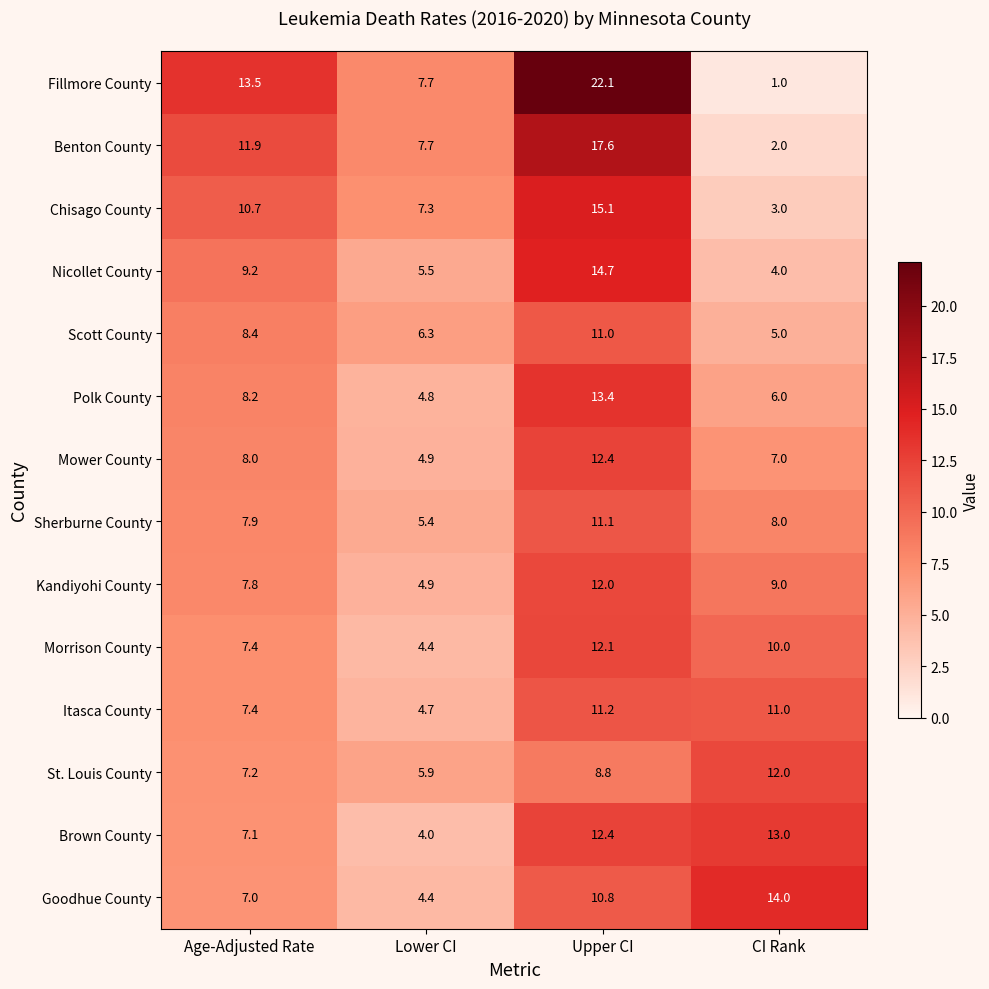

What is the average value of the Polk County series?

8.1